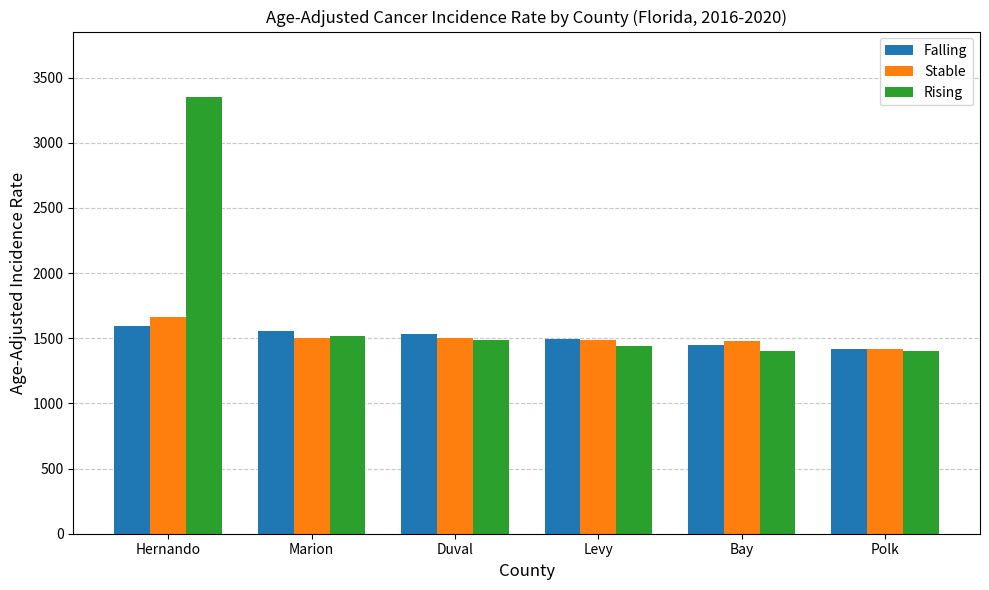

What is the total value across all series at Bay?

4329.4